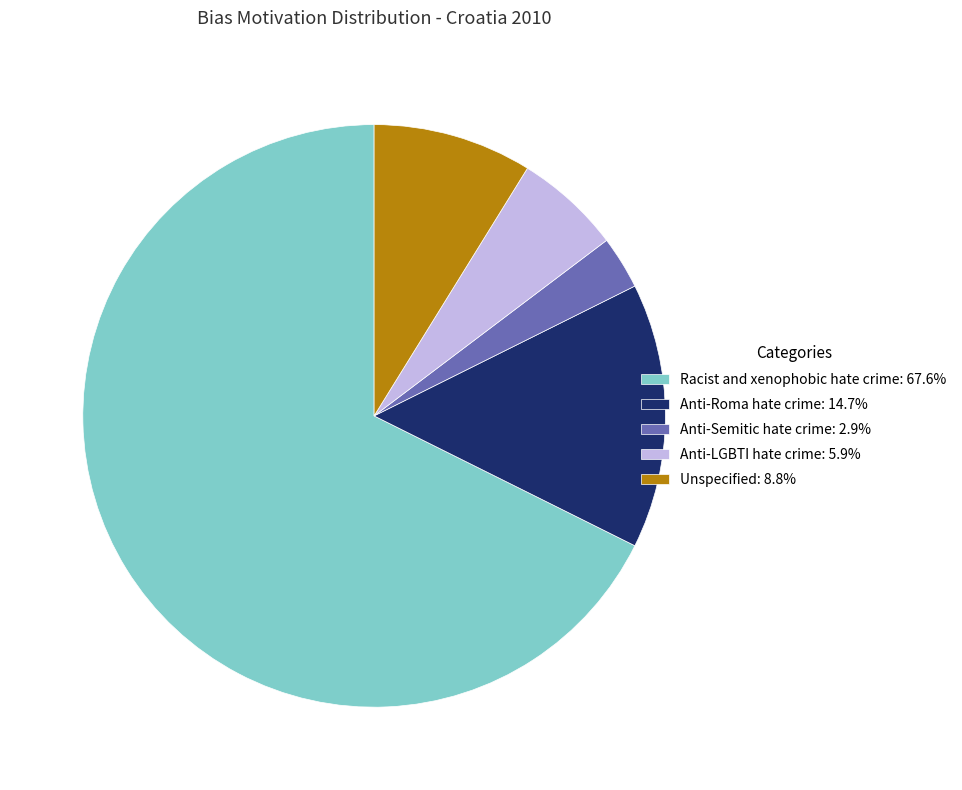

What is the ratio of the value at Anti-Semitic hate crime: 2.9% to the value at Anti-LGBTI hate crime: 5.9%?

0.5